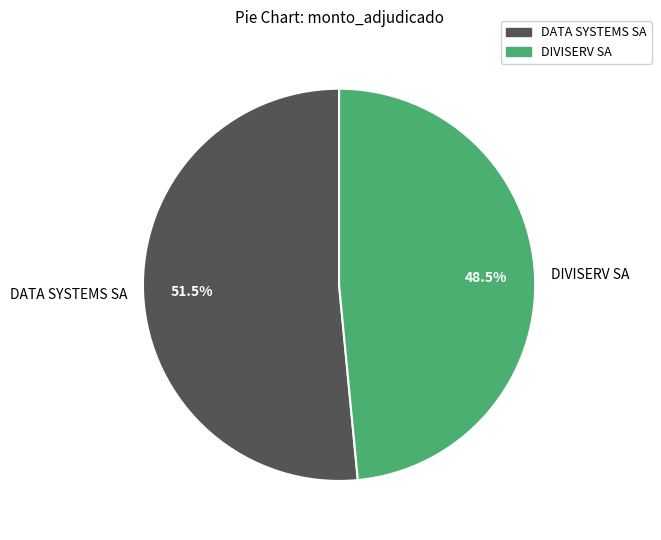

Count the number of slices in the pie.

2